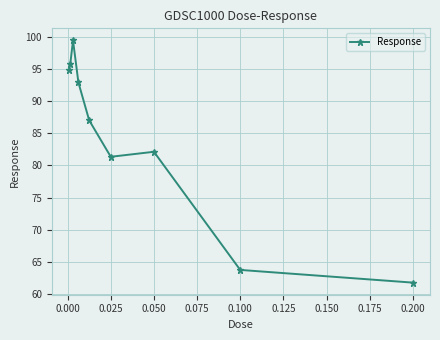

What is the value of the 9th point from the left?

61.8